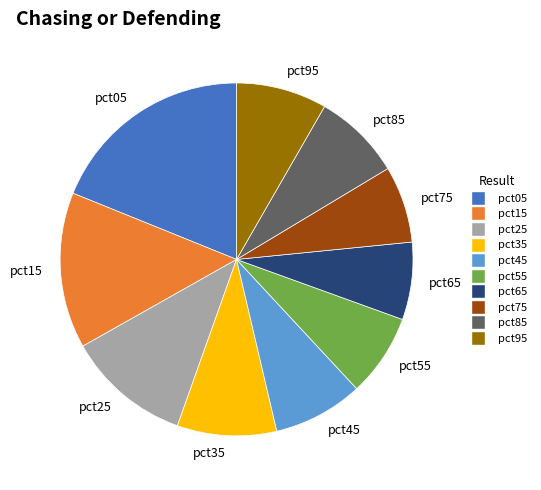

True or false: pct45 accounts for 8% of the total.

True